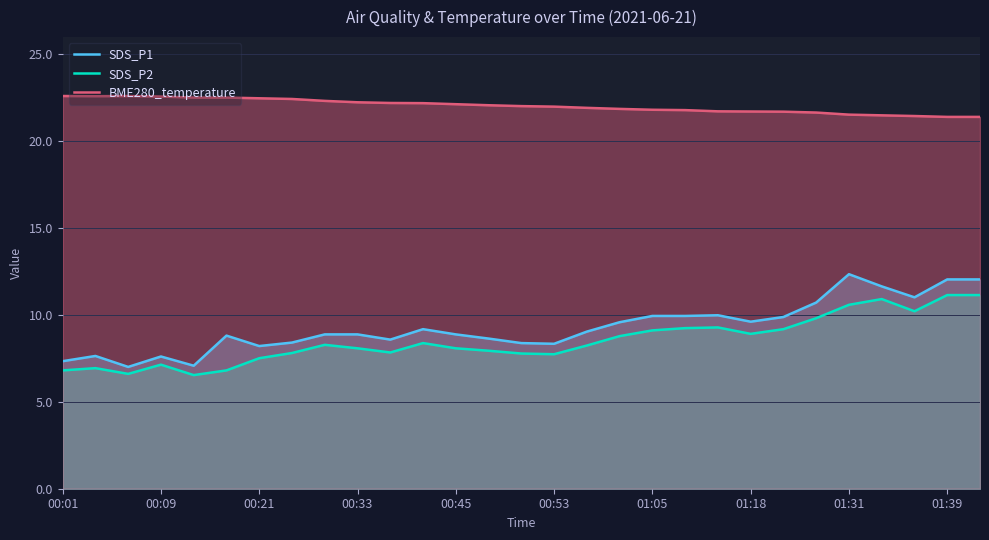

What is the minimum value shown in the chart?

6.5